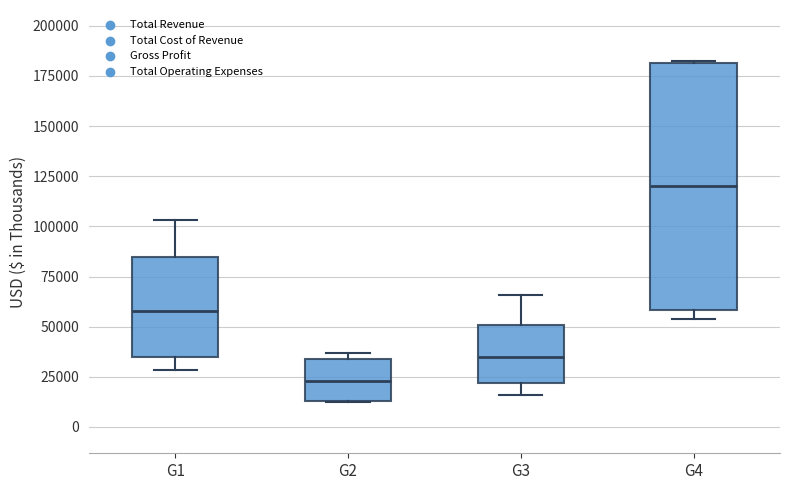

Reading left to right, read every box against the y-axis: the position of its median line, the range the box covers, and the ends of its whiskers. The values are not printed on the chart, so give them approximately, as read against the axis.

G1: median 60000, box 35000 to 85000, whiskers 30000 to 105000
G2: median 25000, box 15000 to 35000, whiskers 10000 to 35000 (just above the box's upper edge)
G3: median 35000, box 20000 to 50000, whiskers 15000 to 65000
G4: median 120000, box 60000 to 180000, whiskers 55000 to 180000